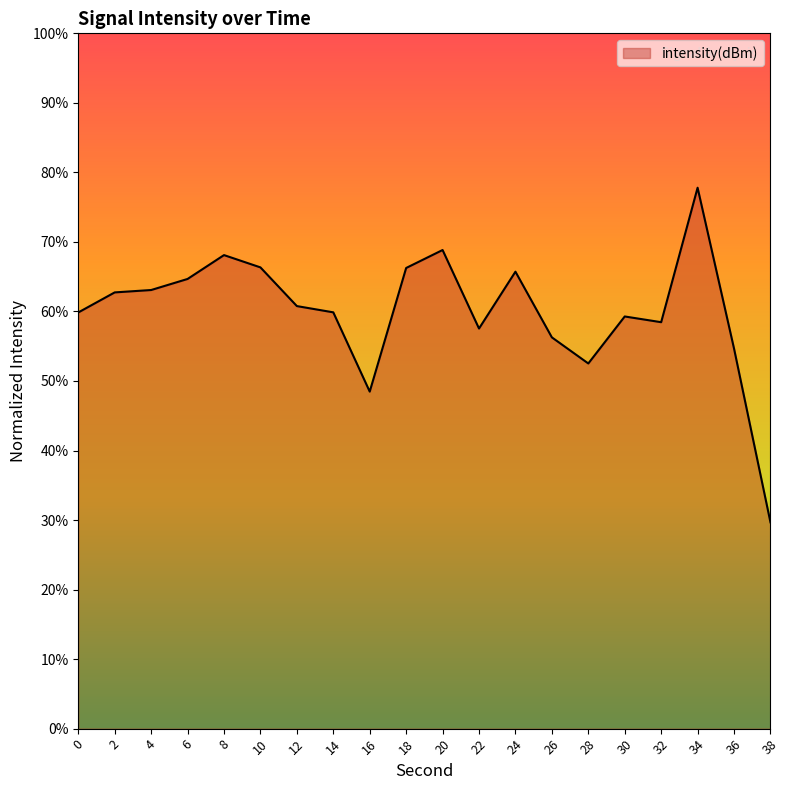

The value at 36 is 26.7. True or false?

False